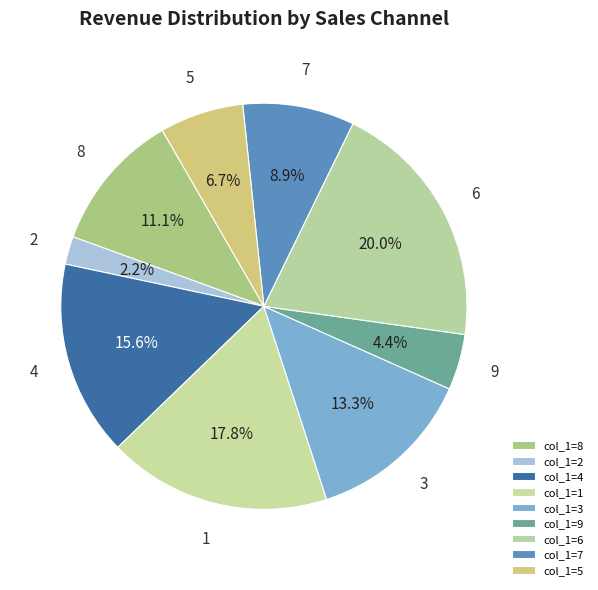

Count the number of slices in the pie.

9